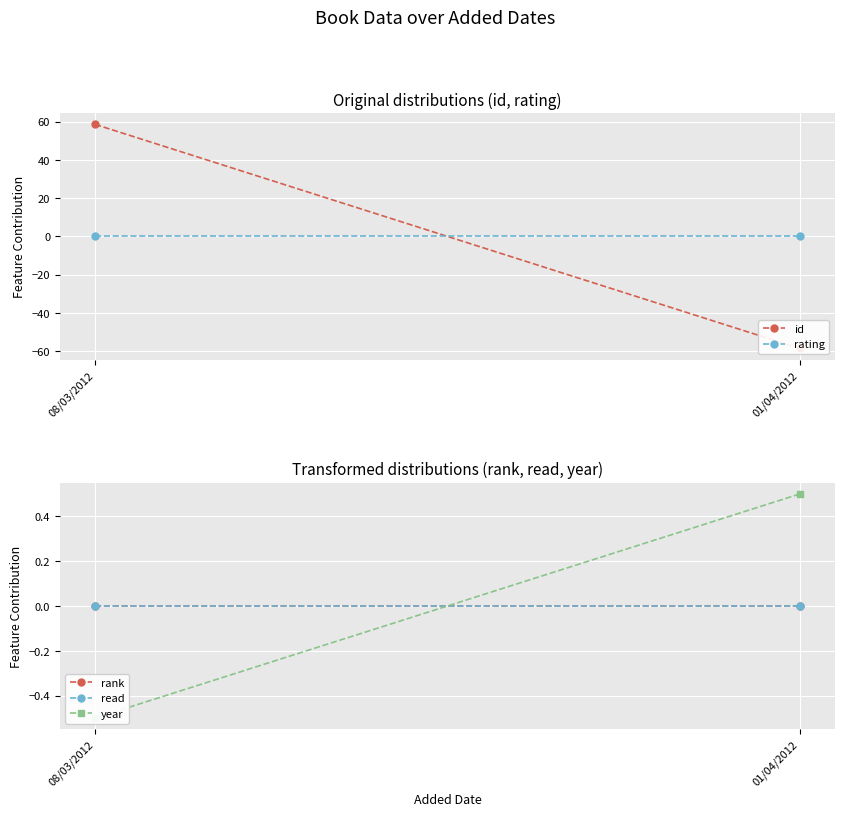

At which category does the chart reach its minimum across all series?

01/04/2012